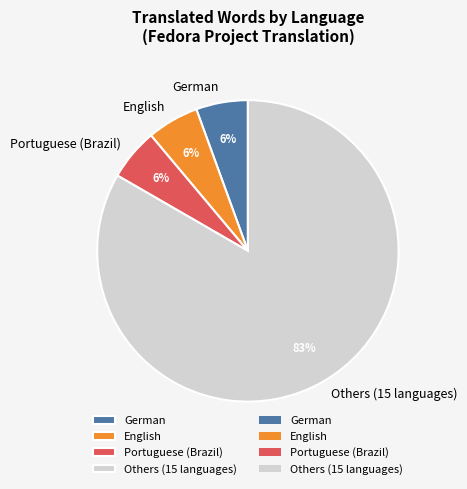

Does any single category account for the majority?

Yes